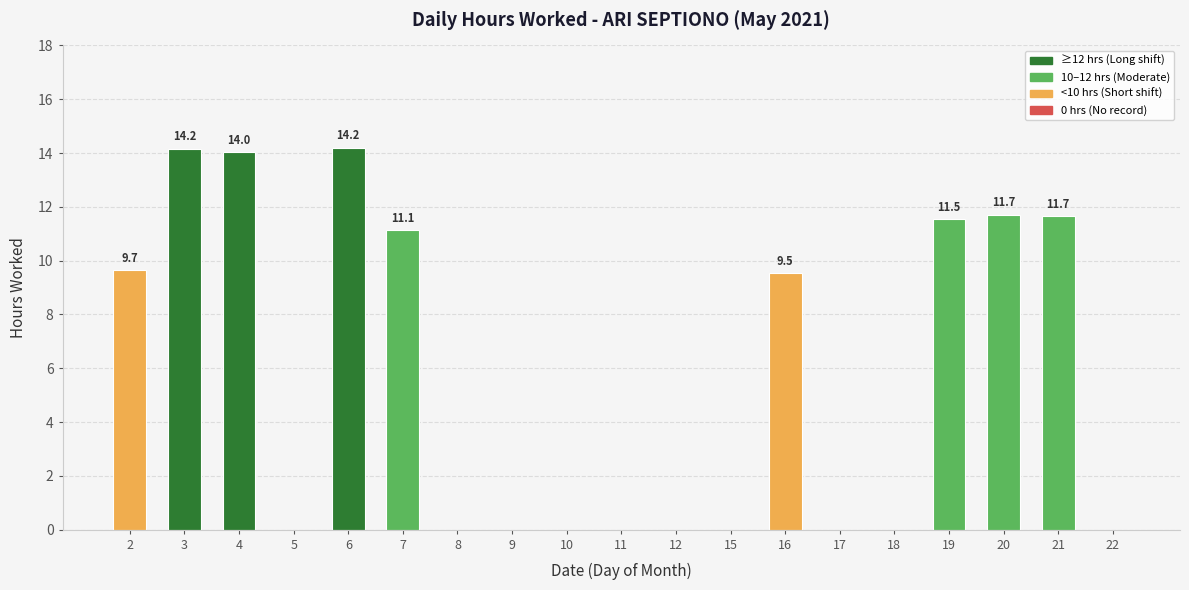

Are the bars horizontal?

No